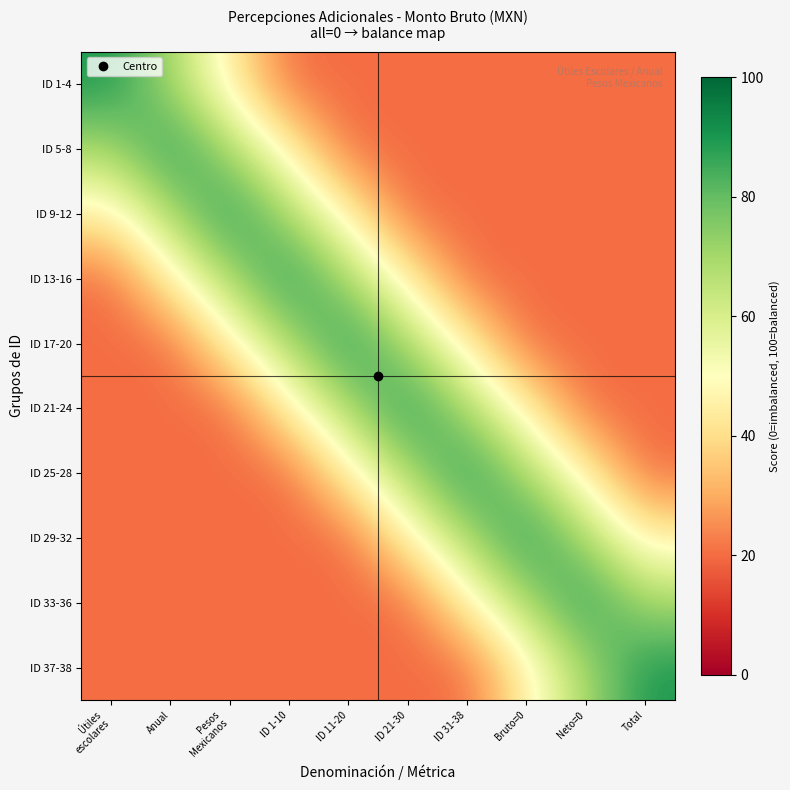

Reading left to right, list all the values displayed in this chart.

ID 1-4: Útiles
escolares=90	Anual=70	Pesos
Mexicanos=45	ID 1-10=20	ID 11-20=20	ID 21-30=20	ID 31-38=20	Bruto=0=20	Neto=0=20	Total=20
ID 5-8: Útiles
escolares=70	Anual=90	Pesos
Mexicanos=70	ID 1-10=45	ID 11-20=20	ID 21-30=20	ID 31-38=20	Bruto=0=20	Neto=0=20	Total=20
ID 9-12: Útiles
escolares=45	Anual=70	Pesos
Mexicanos=90	ID 1-10=70	ID 11-20=45	ID 21-30=20	ID 31-38=20	Bruto=0=20	Neto=0=20	Total=20
ID 13-16: Útiles
escolares=20	Anual=45	Pesos
Mexicanos=70	ID 1-10=90	ID 11-20=70	ID 21-30=45	ID 31-38=20	Bruto=0=20	Neto=0=20	Total=20
ID 17-20: Útiles
escolares=20	Anual=20	Pesos
Mexicanos=45	ID 1-10=70	ID 11-20=90	ID 21-30=70	ID 31-38=45	Bruto=0=20	Neto=0=20	Total=20
ID 21-24: Útiles
escolares=20	Anual=20	Pesos
Mexicanos=20	ID 1-10=45	ID 11-20=70	ID 21-30=90	ID 31-38=70	Bruto=0=45	Neto=0=20	Total=20
ID 25-28: Útiles
escolares=20	Anual=20	Pesos
Mexicanos=20	ID 1-10=20	ID 11-20=45	ID 21-30=70	ID 31-38=90	Bruto=0=70	Neto=0=45	Total=20
ID 29-32: Útiles
escolares=20	Anual=20	Pesos
Mexicanos=20	ID 1-10=20	ID 11-20=20	ID 21-30=45	ID 31-38=70	Bruto=0=90	Neto=0=70	Total=45
ID 33-36: Útiles
escolares=20	Anual=20	Pesos
Mexicanos=20	ID 1-10=20	ID 11-20=20	ID 21-30=20	ID 31-38=45	Bruto=0=70	Neto=0=90	Total=70
ID 37-38: Útiles
escolares=20	Anual=20	Pesos
Mexicanos=20	ID 1-10=20	ID 11-20=20	ID 21-30=20	ID 31-38=20	Bruto=0=45	Neto=0=70	Total=90